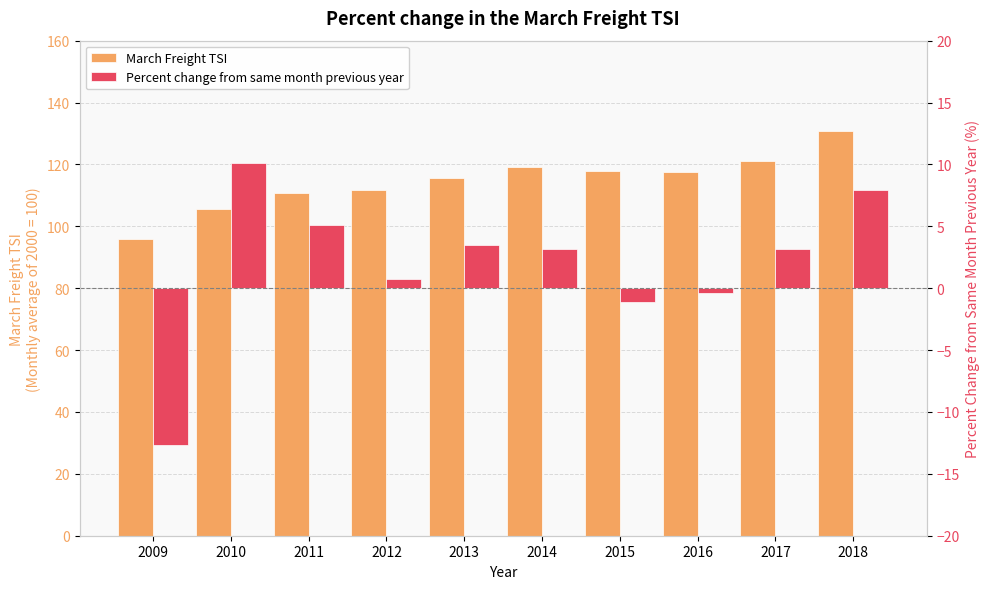

True or false: Percent change from same month previous year has a value of -20.7 at 2009.

False